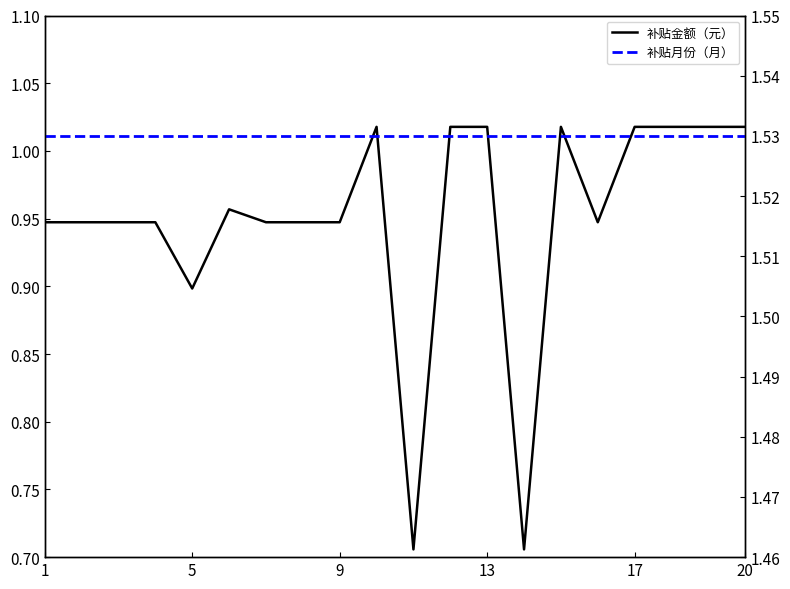

What is the difference between the highest and lowest values at 13?

0.6